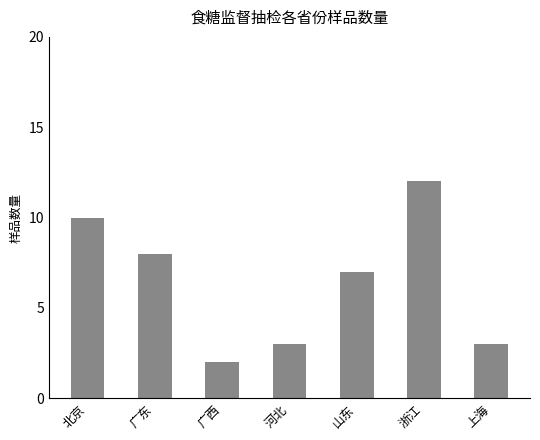

Where does the data first go above 7?

北京